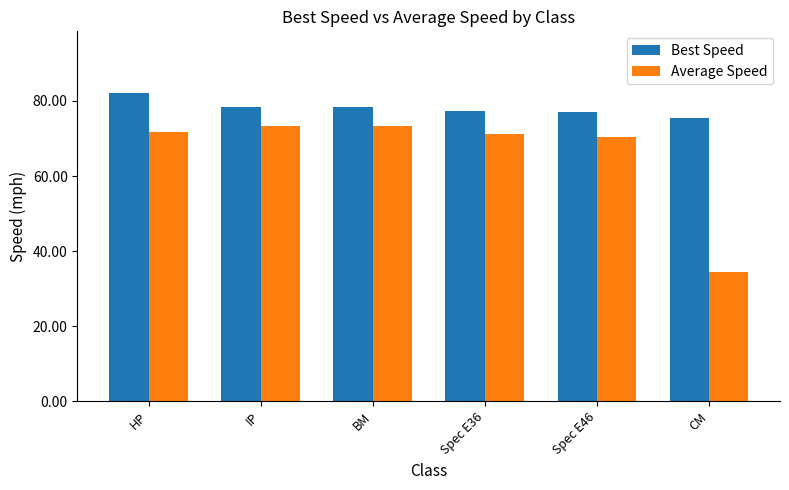

At which label does Average Speed reach its minimum?

CM